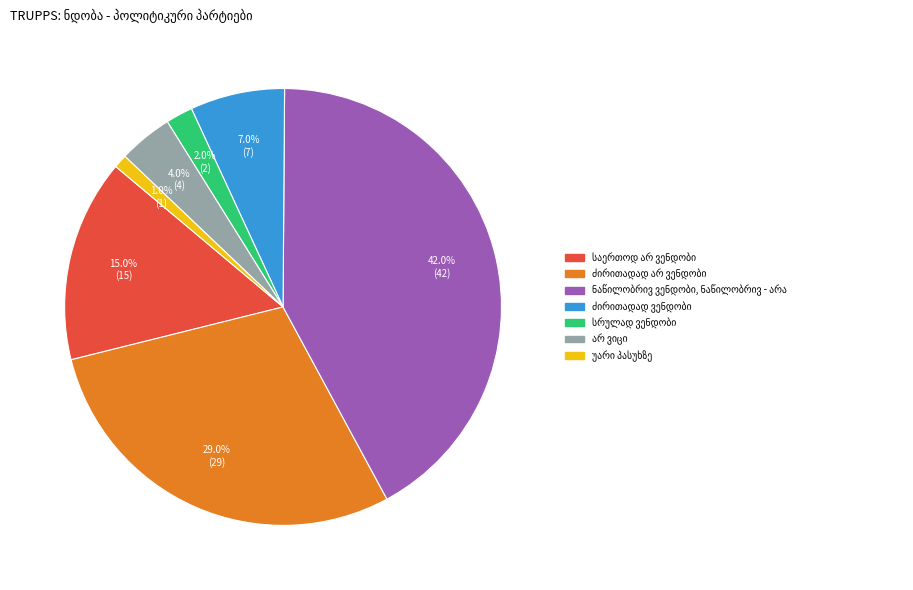

Does any single category account for the majority?

No